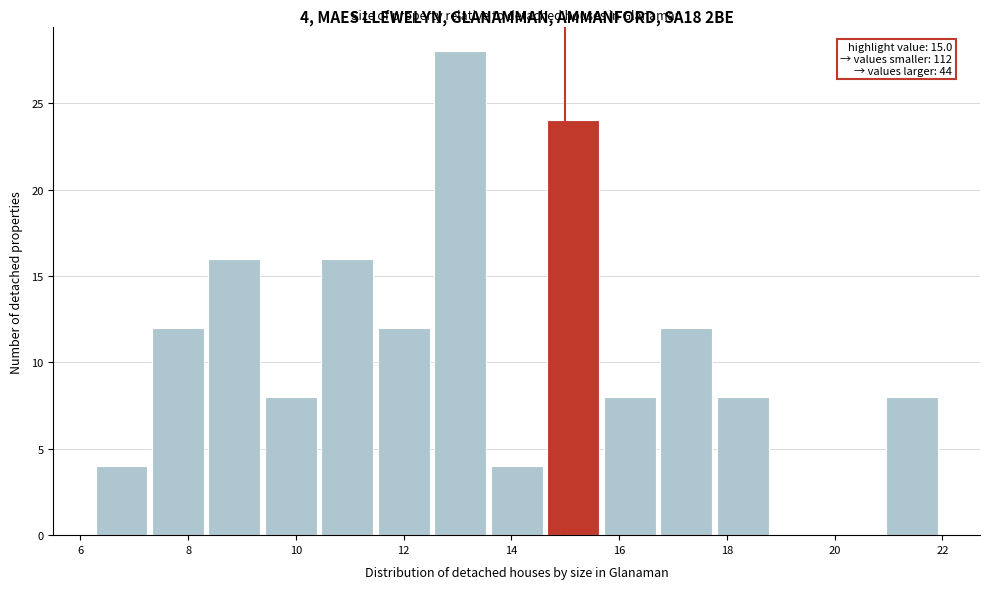

Which range on the x-axis has the tallest bar?

12.6 to 13.6